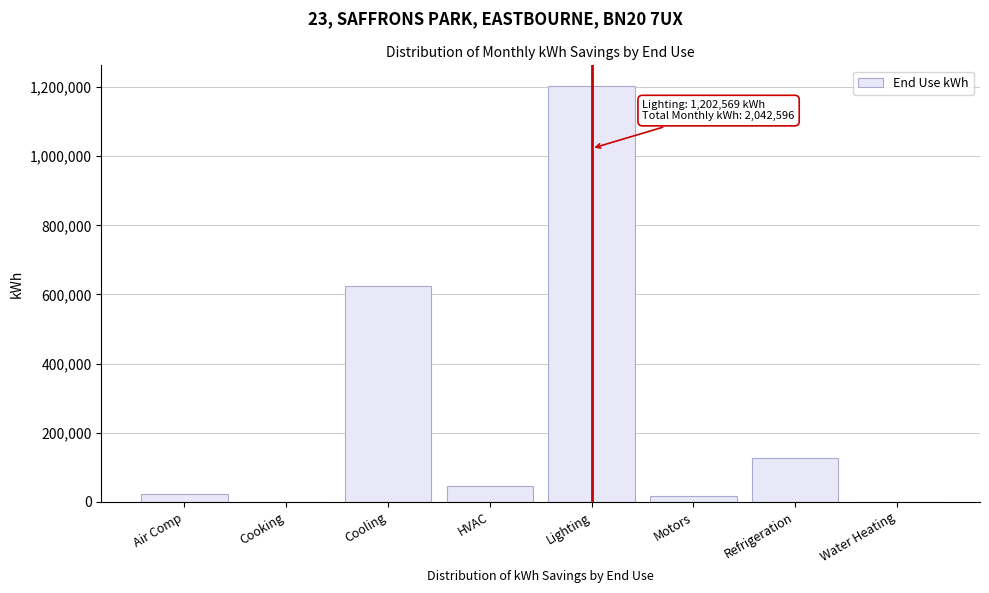

Reading left to right, extract all data points from this chart.

Air Comp=22936.7	Cooking=1146.8	Cooling=625230.2	HVAC=45873.3	Lighting=1202568.7	Motors=17202.5	Refrigeration=126490.8	Water Heating=1146.8